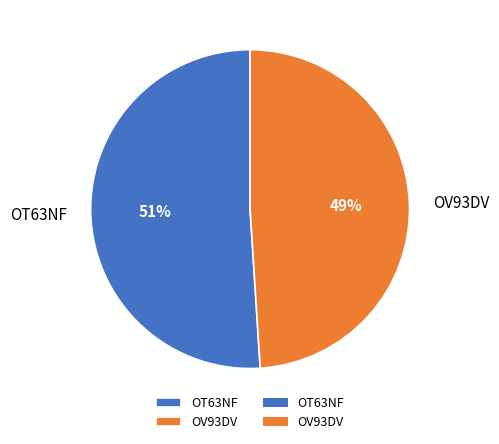

How many slices are in this pie chart?

2